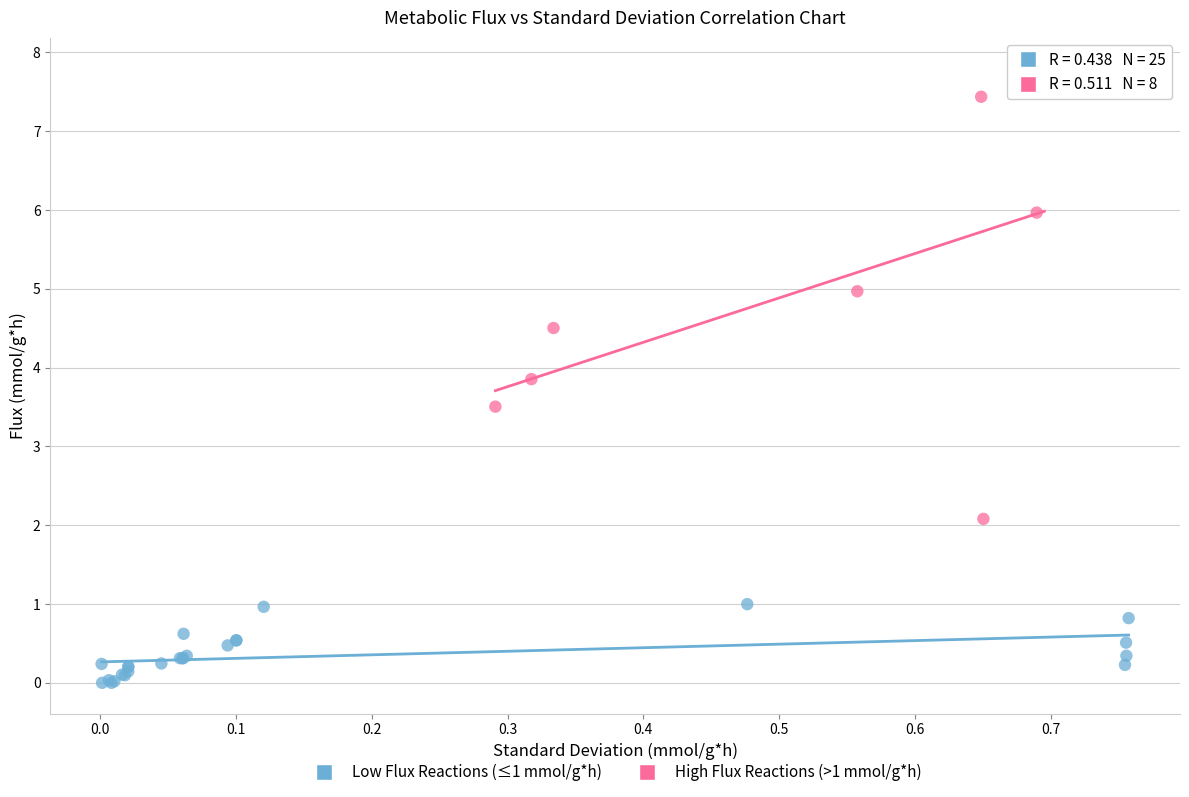

Which series reaches the minimum Y coordinate?

Low Flux Reactions (≤1 mmol/g*h)